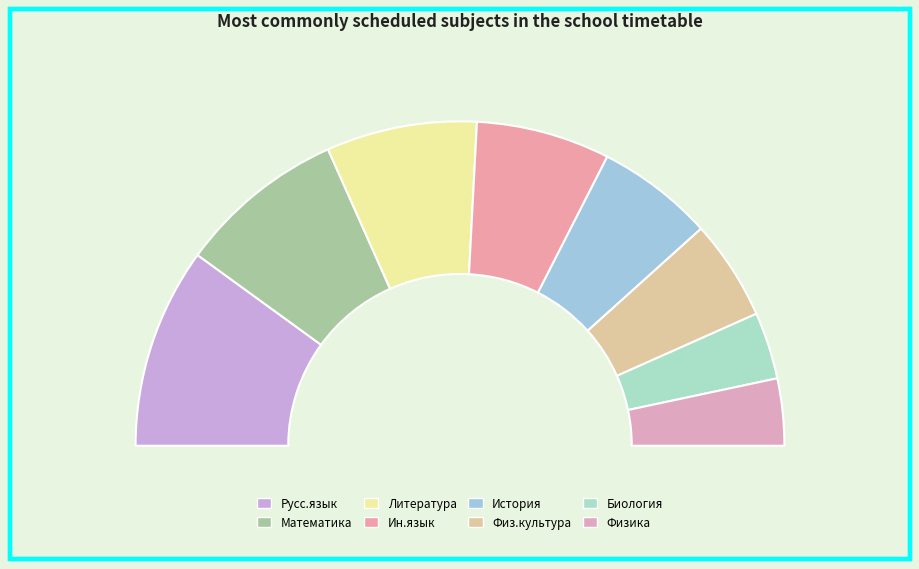

Does any single category account for the majority?

No